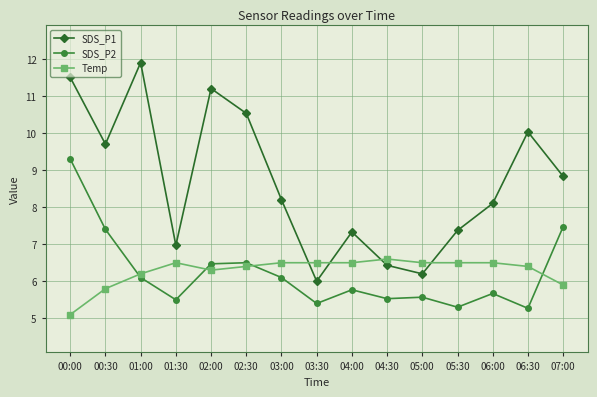

How many values in the SDS_P1 series are below 8?

6